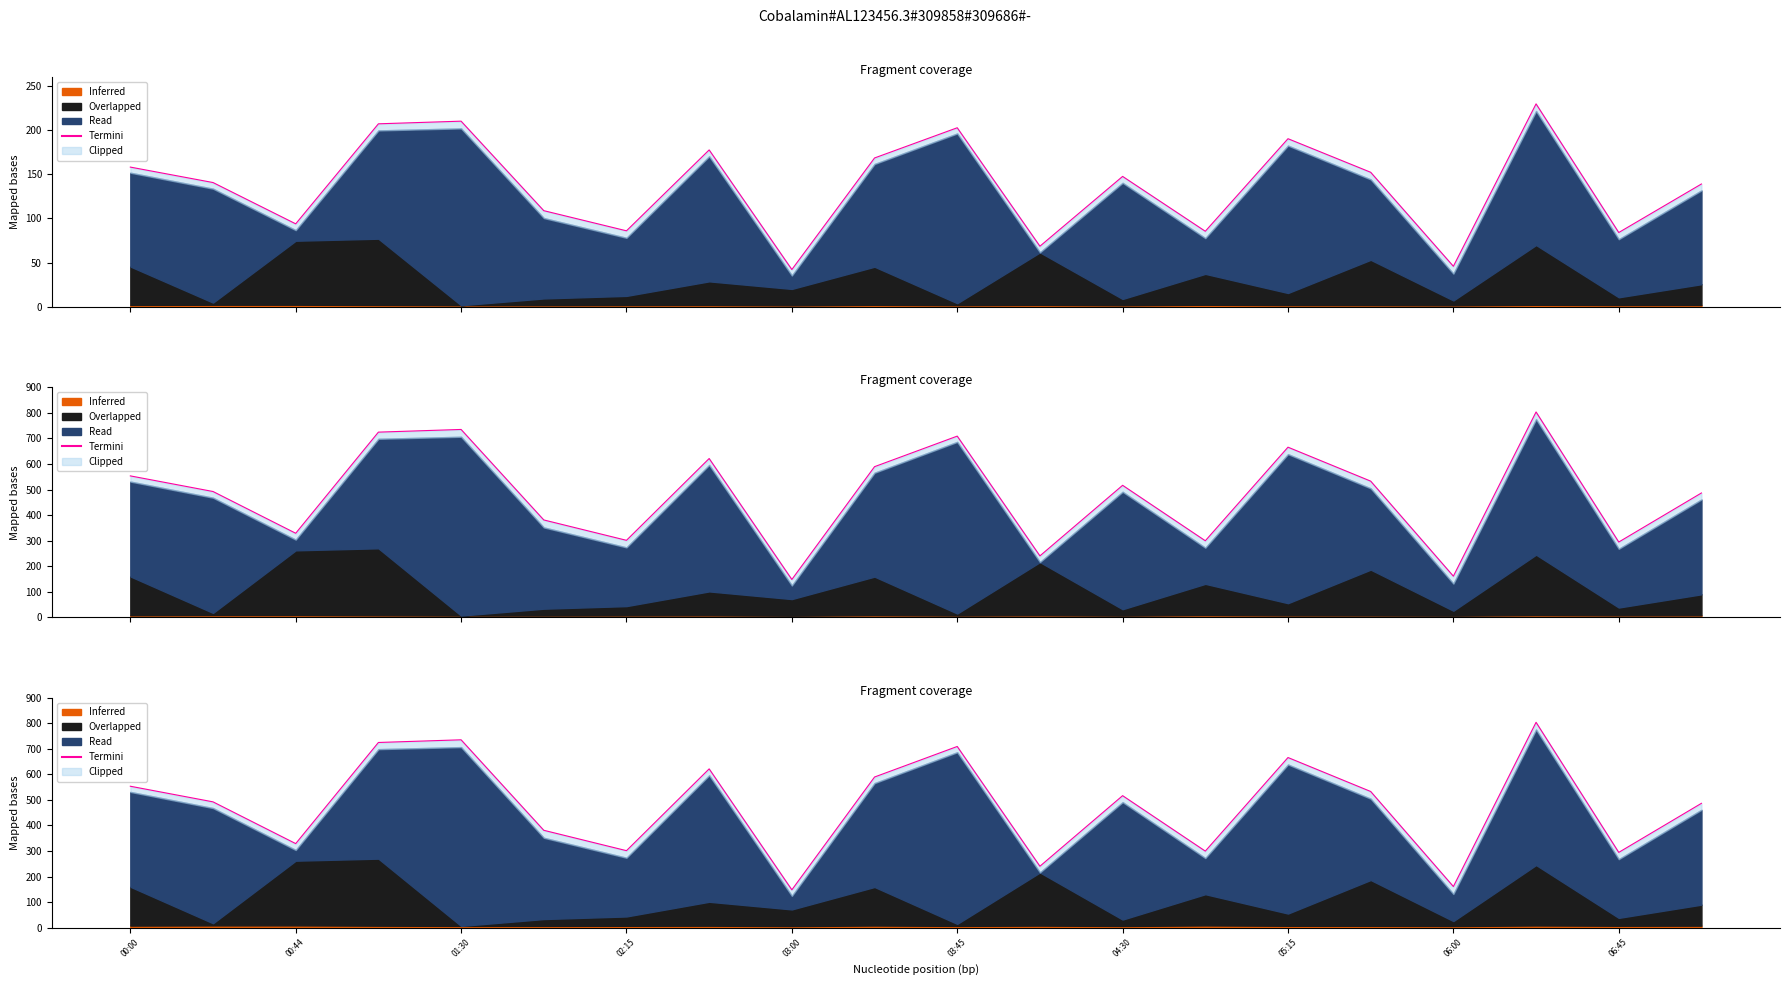

How many values exceed 516?

10